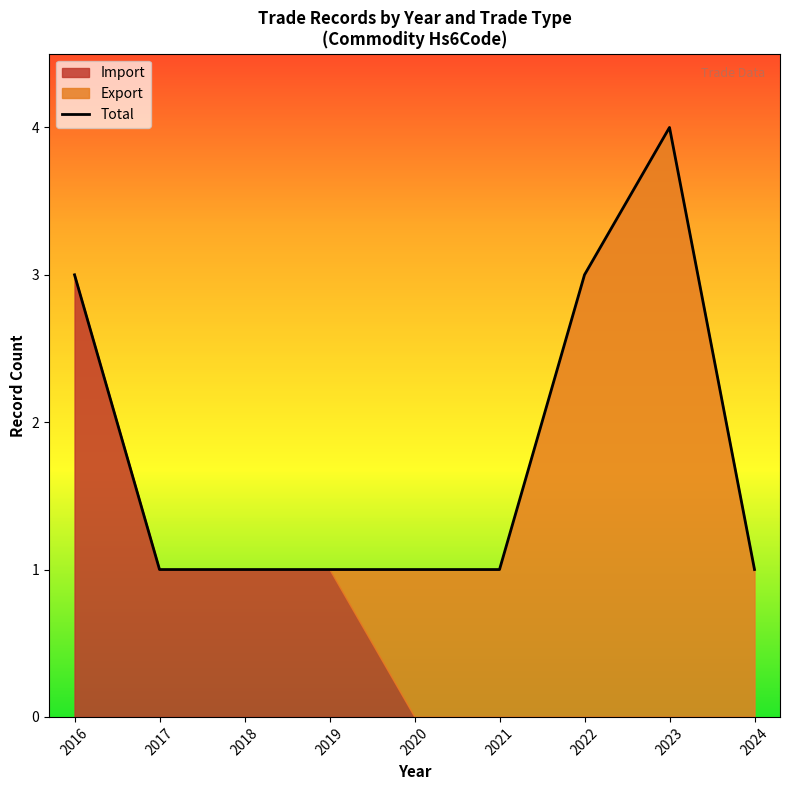

True or false: Total has a value of 2 at 2018.

False